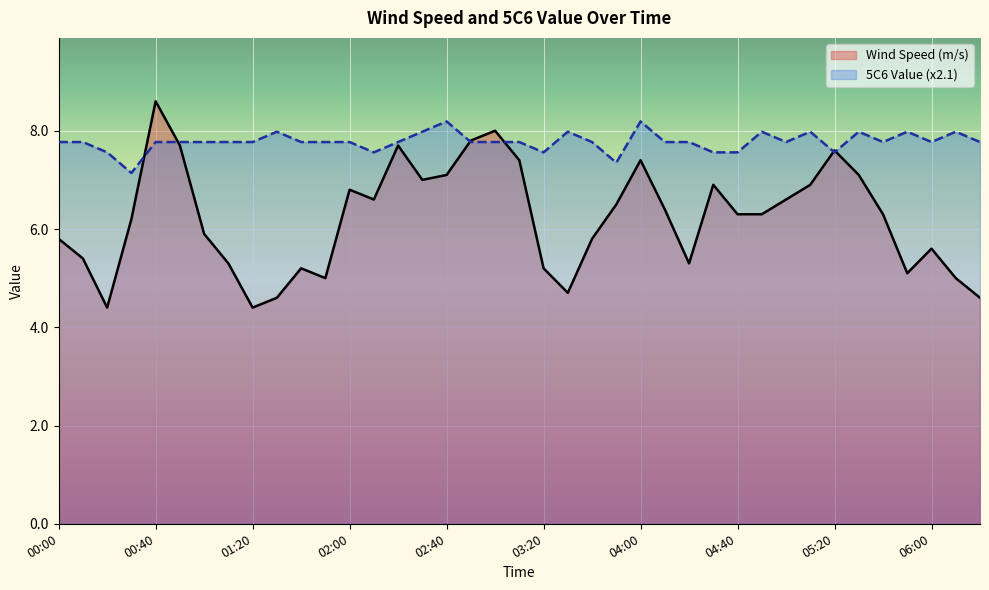

What are all the series names shown in the legend?

Wind Speed (m/s), 5C6 Value (x2.1)